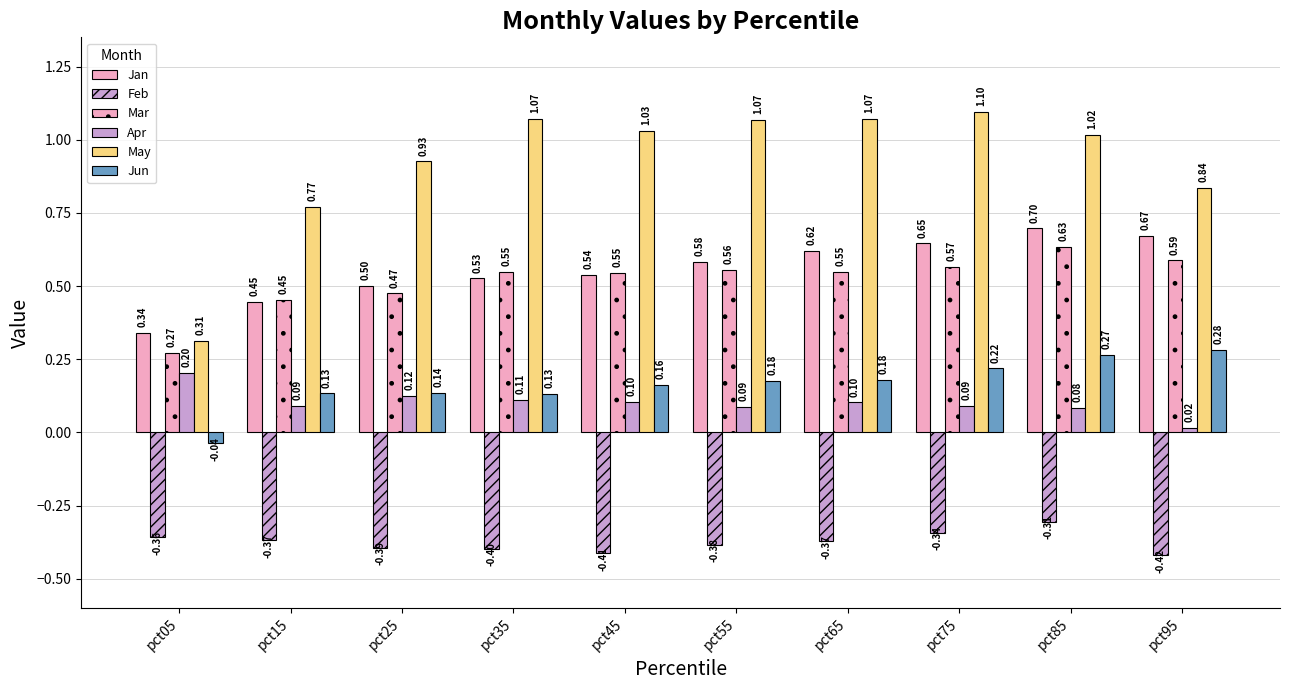

What is the sum of all Jan values?

5.6